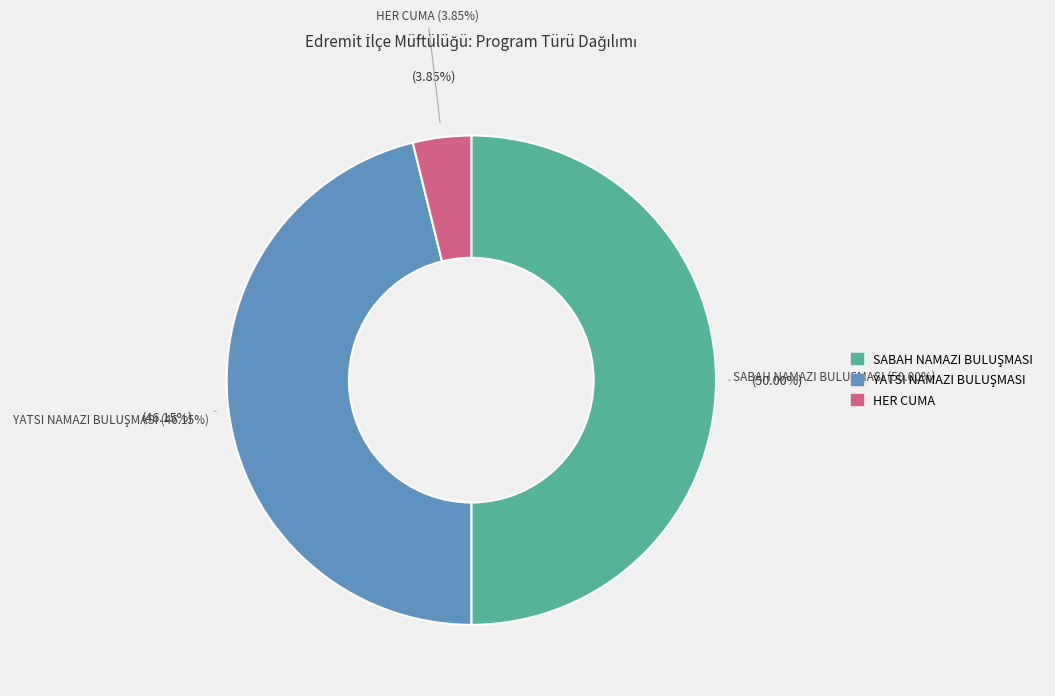

Does any single category account for the majority?

No